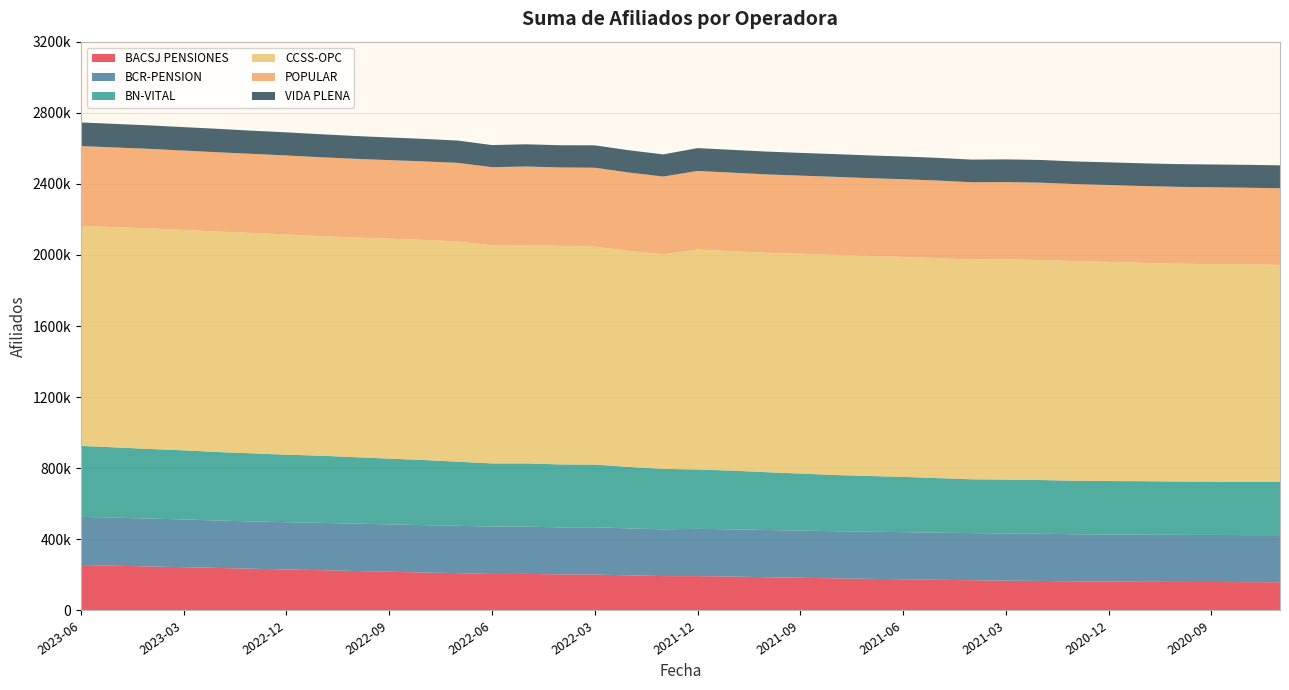

Reading left to right, list all the values displayed in this chart.

BACSJ PENSIONES: 2023-06=255856	2023-05=251633	2023-04=247694	2023-03=243652	2023-02=239489	2023-01=234885	2022-12=230535	2022-11=226803	2022-10=222310	2022-09=217850	2022-08=213804	2022-07=210098	2022-06=205337	2022-05=205796	2022-04=203026	2022-03=202270	2022-02=197531	2022-01=193526	2021-12=193427	2021-11=190742	2021-10=187286	2021-09=184075	2021-08=180946	2021-07=178068	2021-06=175635	2021-05=172496	2021-04=170210	2021-03=167874	2021-02=166239	2021-01=163935	2020-12=162394	2020-11=161505	2020-10=160528	2020-09=160260	2020-08=159351	2020-07=158922
BCR-PENSION: 2023-06=271034	2023-05=270227	2023-04=269516	2023-03=268480	2023-02=266583	2023-01=265715	2022-12=266132	2022-11=266135	2022-10=266278	2022-09=266684	2022-08=266620	2022-07=266078	2022-06=266903	2022-05=265664	2022-04=264648	2022-03=265964	2022-02=264301	2022-01=262973	2021-12=265891	2021-11=265544	2021-10=265364	2021-09=265453	2021-08=265150	2021-07=265192	2021-06=265198	2021-05=265021	2021-04=265078	2021-03=265244	2021-02=265336	2021-01=265128	2020-12=265024	2020-11=264837	2020-10=264752	2020-09=264743	2020-08=264670	2020-07=264923
BN-VITAL: 2023-06=398943	2023-05=395661	2023-04=391526	2023-03=388959	2023-02=385259	2023-01=383389	2022-12=379847	2022-11=377815	2022-10=373909	2022-09=369921	2022-08=366143	2022-07=360884	2022-06=355177	2022-05=356093	2022-04=353918	2022-03=352738	2022-02=345692	2022-01=340192	2021-12=333805	2021-11=330550	2021-10=325377	2021-09=320778	2021-08=316133	2021-07=313440	2021-06=310800	2021-05=307292	2021-04=302728	2021-03=303327	2021-02=302204	2021-01=301153	2020-12=300873	2020-11=300965	2020-10=300237	2020-09=299644	2020-08=299140	2020-07=299241
CCSS-OPC: 2023-06=1237291	2023-05=1238623	2023-04=1240541	2023-03=1239174	2023-02=1240002	2023-01=1239808	2022-12=1238907	2022-11=1235460	2022-10=1235545	2022-09=1236956	2022-08=1238000	2022-07=1238622	2022-06=1227177	2022-05=1228399	2022-04=1229326	2022-03=1225604	2022-02=1215425	2022-01=1206773	2021-12=1237046	2021-11=1234496	2021-10=1234598	2021-09=1236262	2021-08=1238468	2021-07=1237718	2021-06=1237237	2021-05=1237539	2021-04=1235816	2021-03=1238730	2021-02=1237989	2021-01=1235207	2020-12=1232371	2020-11=1227863	2020-10=1225360	2020-09=1223656	2020-08=1223680	2020-07=1221069
POPULAR: 2023-06=449619	2023-05=448683	2023-04=447705	2023-03=446994	2023-02=446374	2023-01=445057	2022-12=444450	2022-11=443468	2022-10=442938	2022-09=442219	2022-08=441967	2022-07=442562	2022-06=439536	2022-05=441634	2022-04=441353	2022-03=444343	2022-02=440765	2022-01=437720	2021-12=442729	2021-11=441841	2021-10=440833	2021-09=439882	2021-08=438954	2021-07=437944	2021-06=437273	2021-05=436499	2021-04=435254	2021-03=434947	2021-02=434989	2021-01=433524	2020-12=432961	2020-11=432609	2020-10=432379	2020-09=432569	2020-08=431632	2020-07=431255
VIDA PLENA: 2023-06=132756	2023-05=132485	2023-04=132109	2023-03=131979	2023-02=131940	2023-01=130182	2022-12=129888	2022-11=129462	2022-10=128362	2022-09=127378	2022-08=126633	2022-07=125387	2022-06=124108	2022-05=125115	2022-04=124966	2022-03=125956	2022-02=125179	2022-01=124621	2021-12=128337	2021-11=128317	2021-10=128363	2021-09=127903	2021-08=127826	2021-07=127710	2021-06=127759	2021-05=127639	2021-04=127451	2021-03=127589	2021-02=127801	2021-01=127274	2020-12=127510	2020-11=127667	2020-10=127852	2020-09=128270	2020-08=128751	2020-07=128767